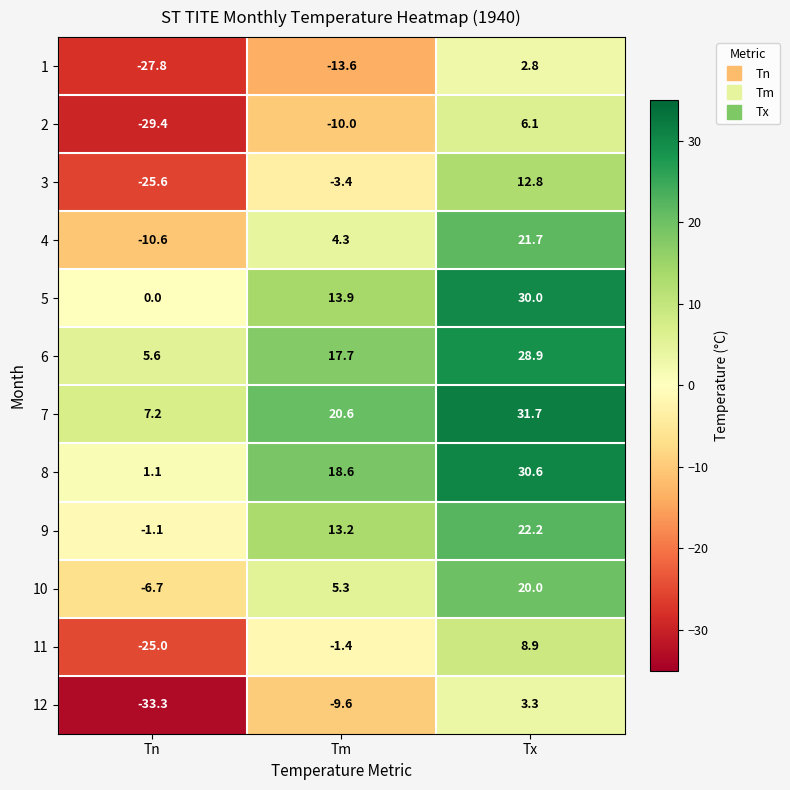

At which category does the chart reach its minimum across all series?

Tn